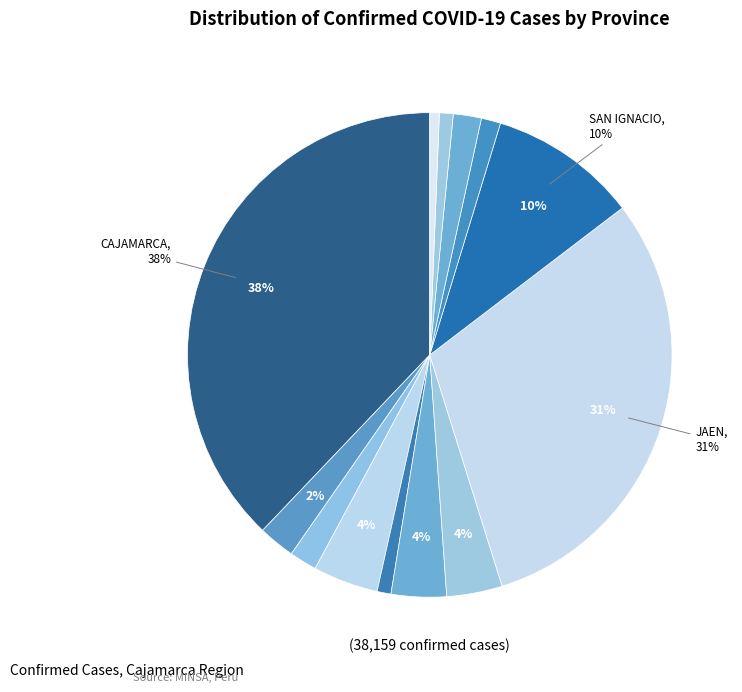

Is there any slice that represents more than half of the pie?

No